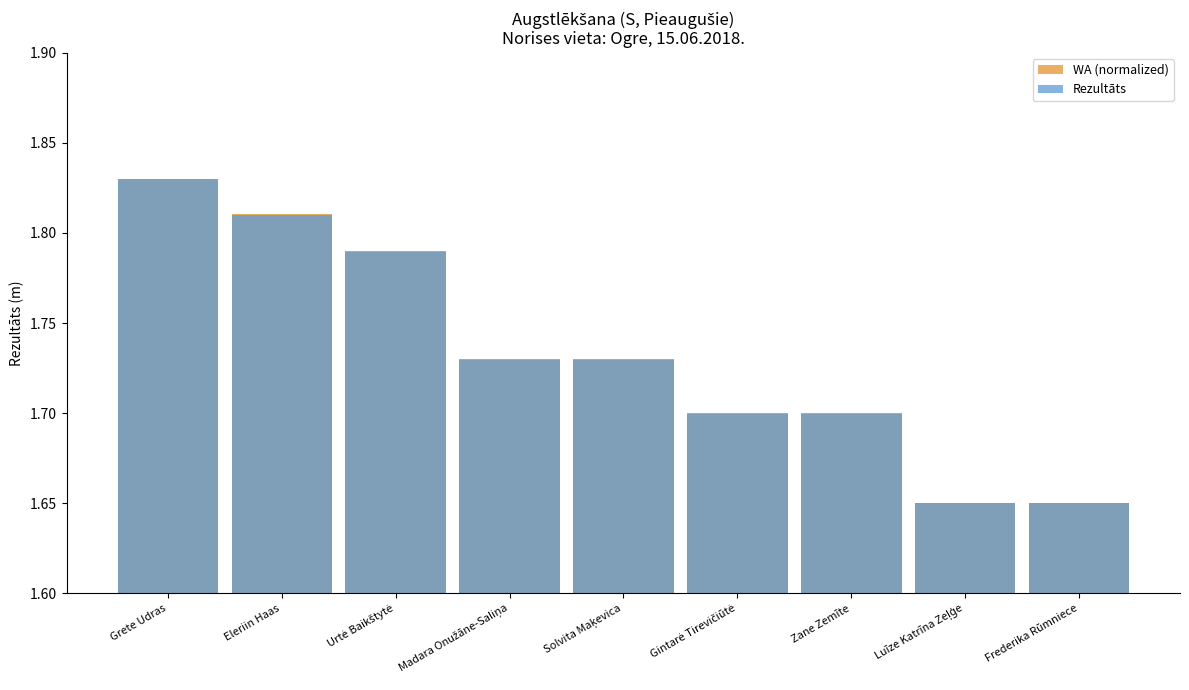

Reading left to right, list all the values displayed in this chart.

WA (normalized): 1.8	1.8	1.8	1.7	1.7	1.7	1.7	1.6	1.6
Rezultāts: 1.8	1.8	1.8	1.7	1.7	1.7	1.7	1.6	1.6